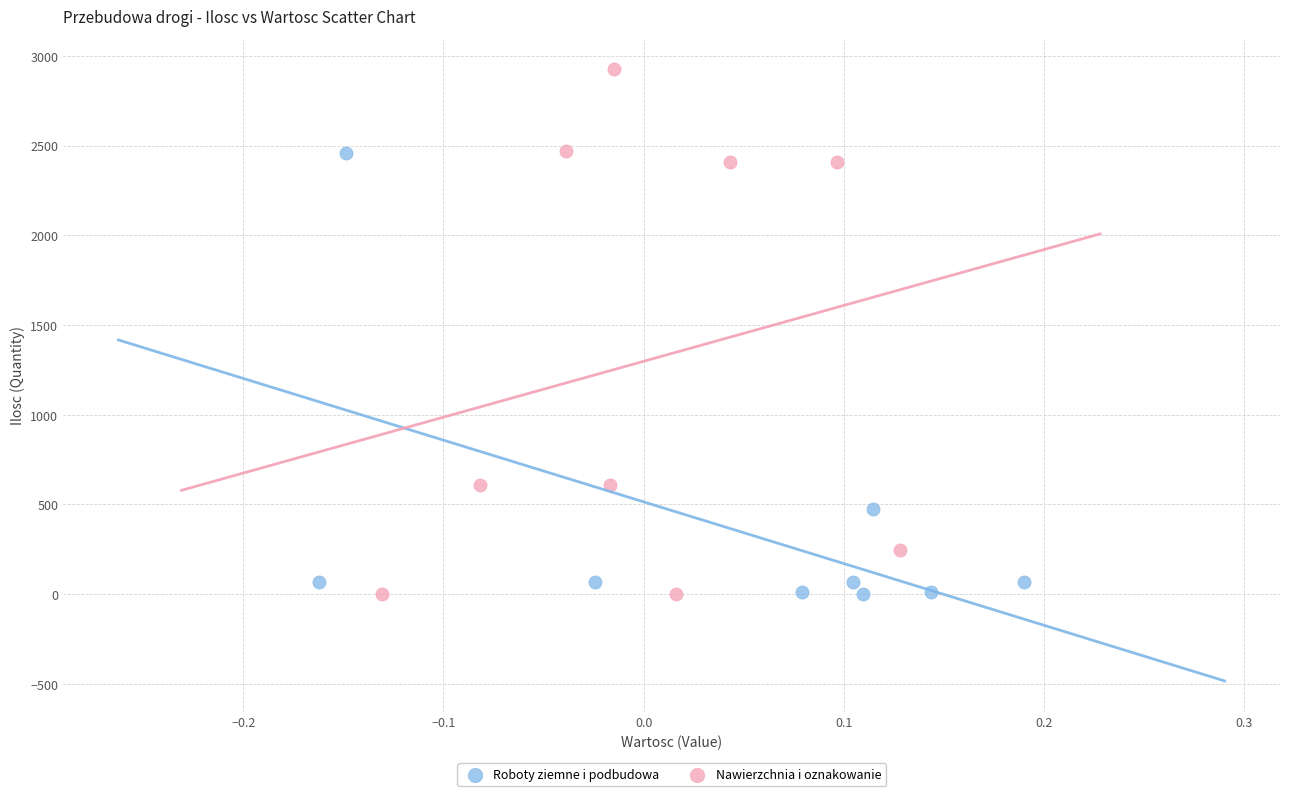

Which series reaches the maximum Y coordinate?

Nawierzchnia i oznakowanie